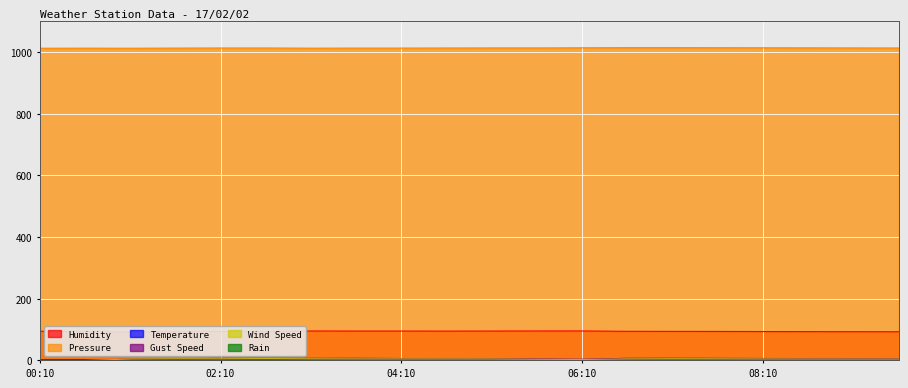

True or false: Temperature and Humidity cross at least once.

False